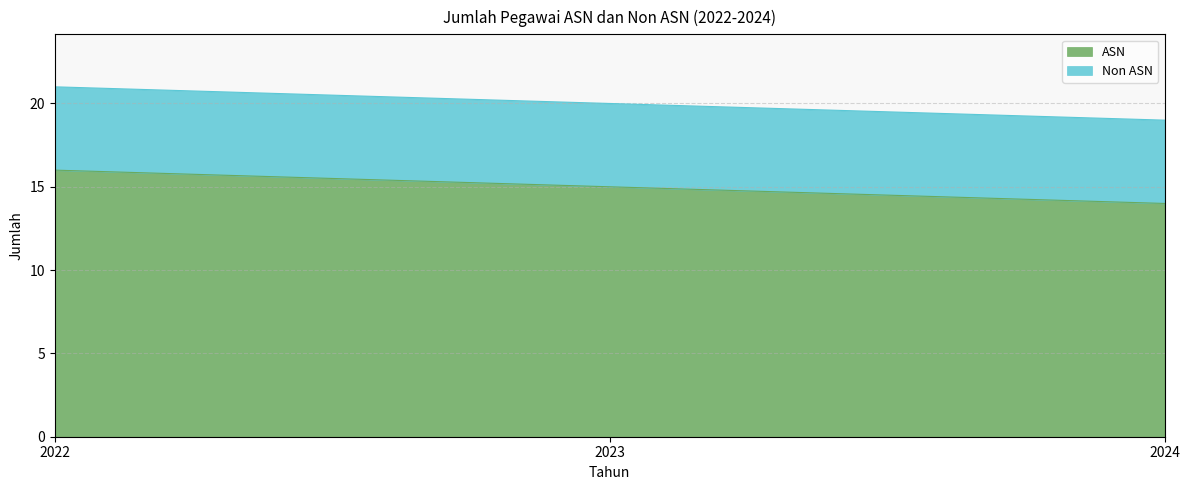

Rank the categories by value from lowest to highest.

2024, 2023, 2022